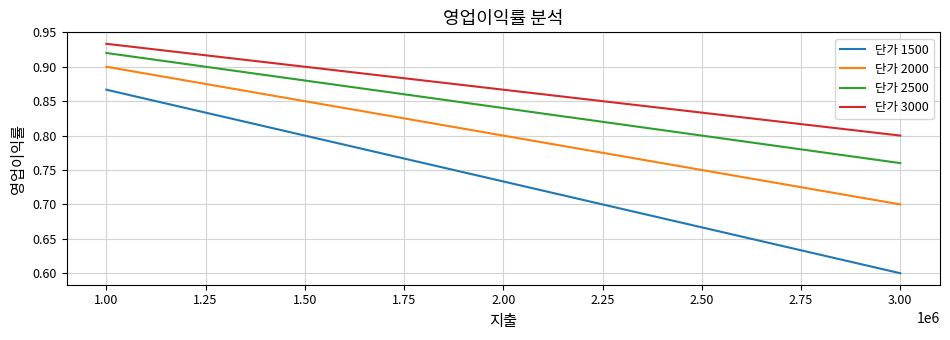

What is the minimum value shown in the chart?

0.6